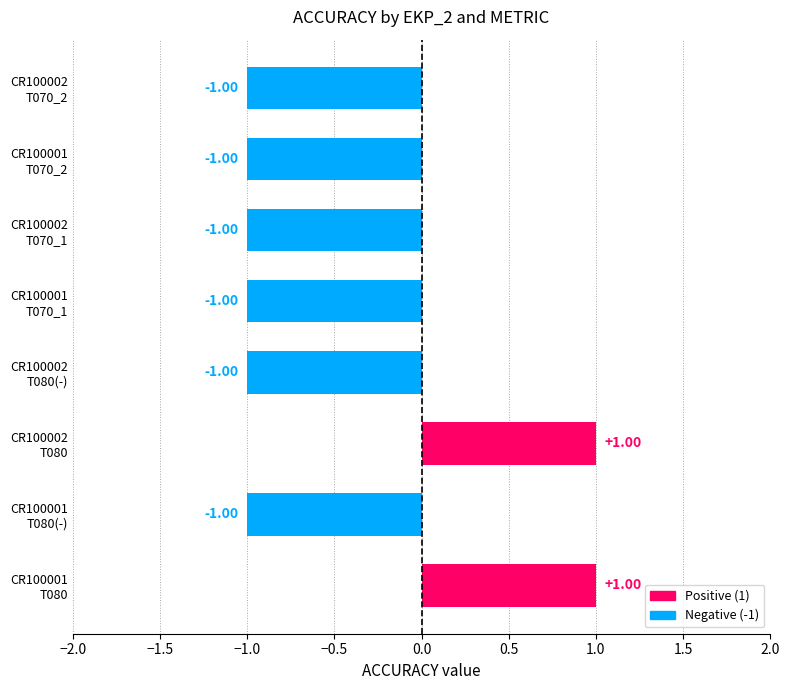

Reading left to right, list all the values displayed in this chart.

CR100001=1	CR100001=-1	CR100002=1	CR100002=-1	CR100001=-1	CR100002=-1	CR100001=-1	CR100002=-1